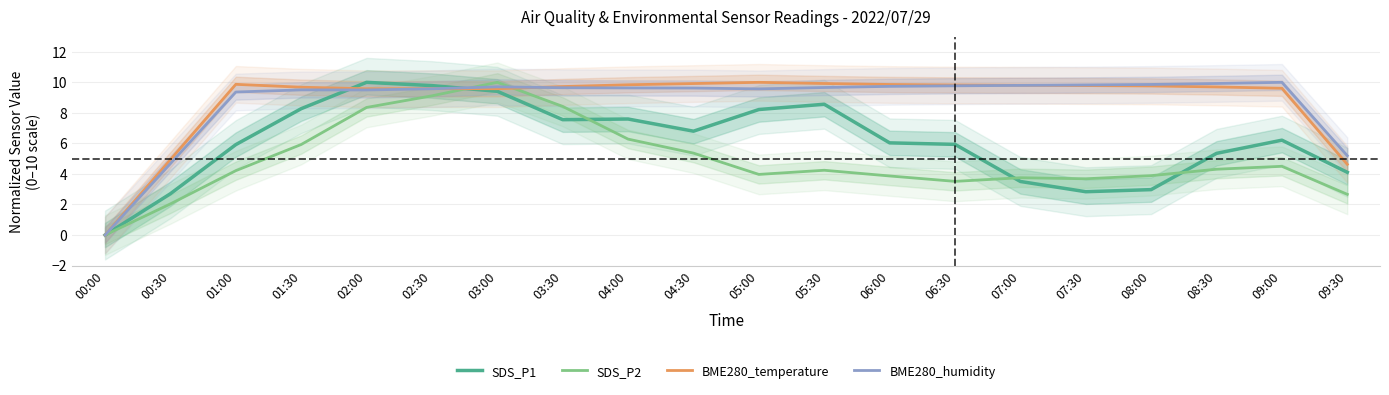

What position from the right is 07:30?

5